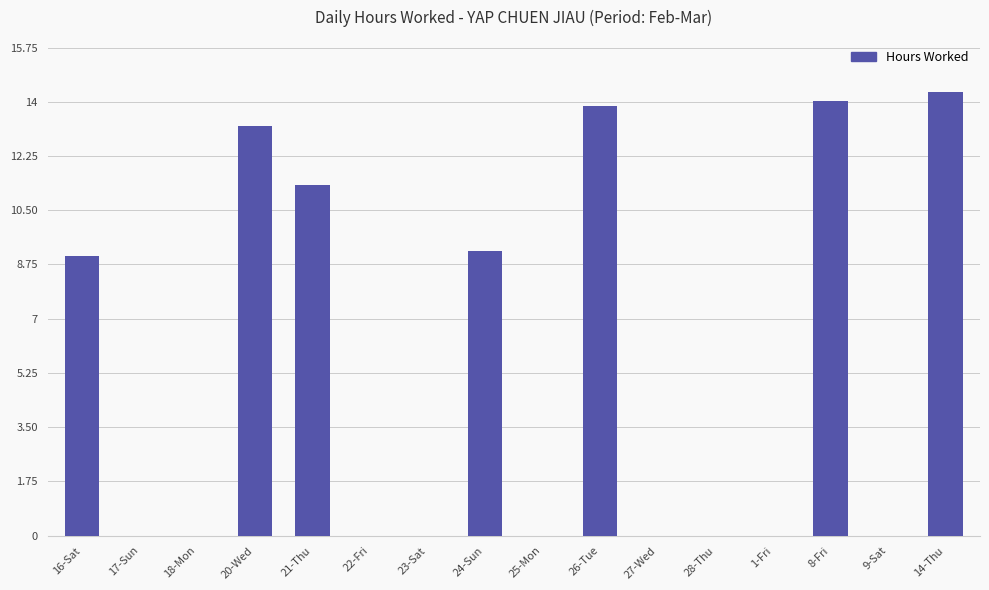

At which category does the chart reach its peak across all series?

14-Thu